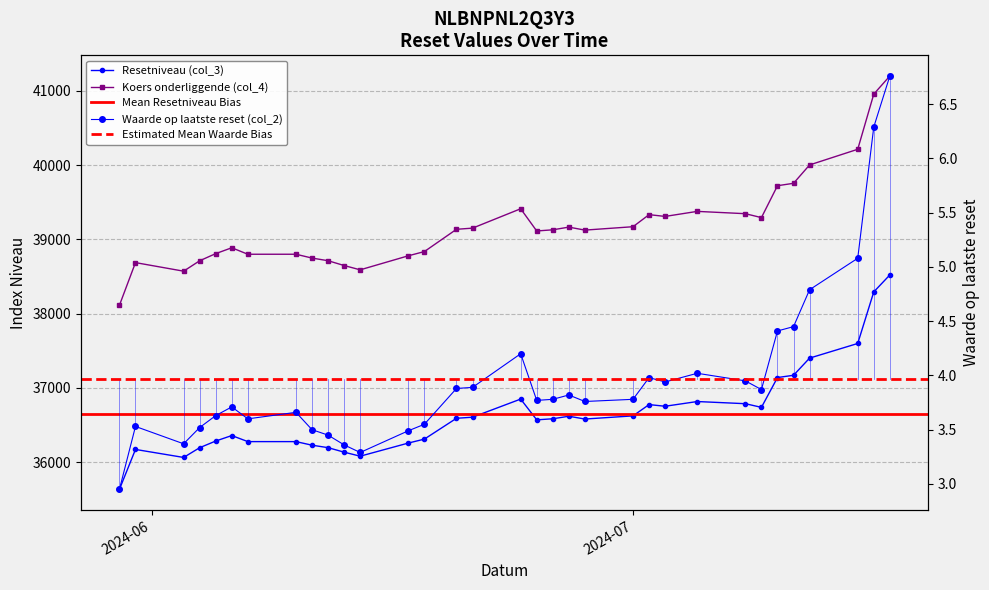

What is the sum of the Resetniveau (col_3) values at 2024-07-10 and 2024-06-21?

73745.0